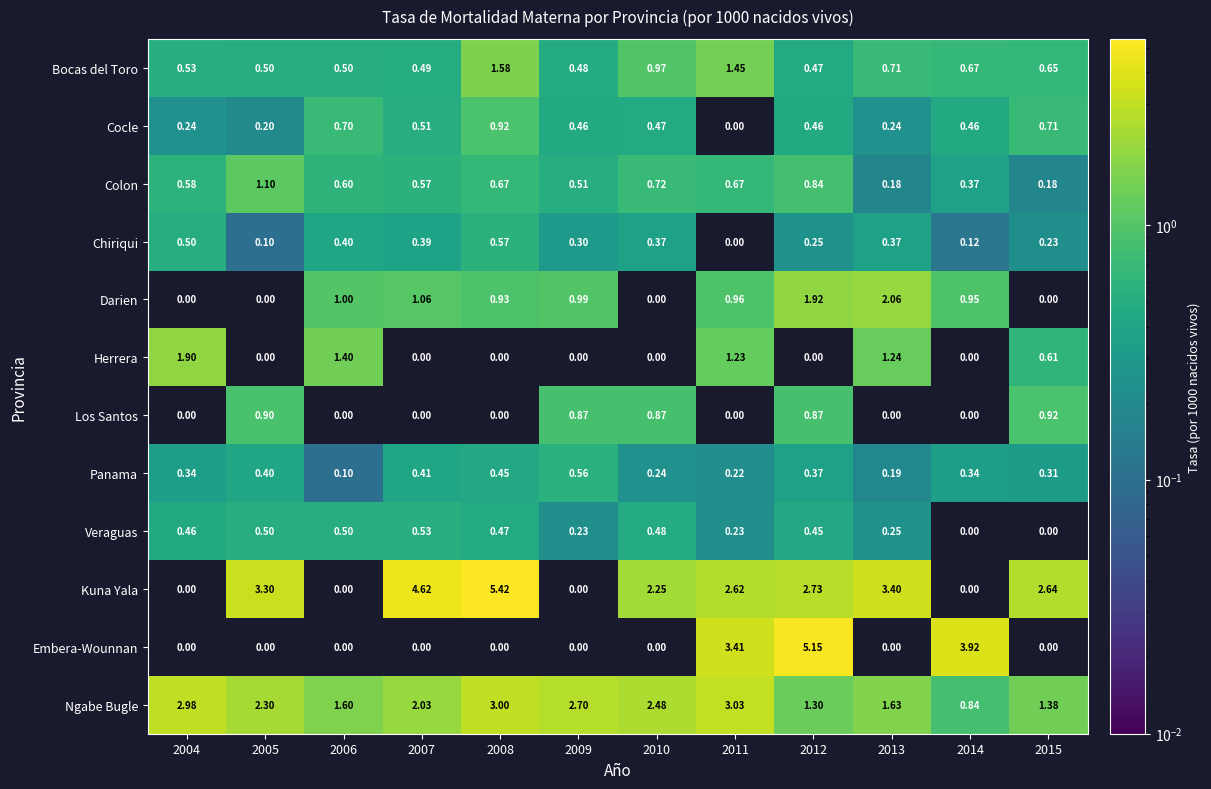

Is the value of Ngabe Bugle at 2006 greater than the value of Cocle at 2010?

Yes